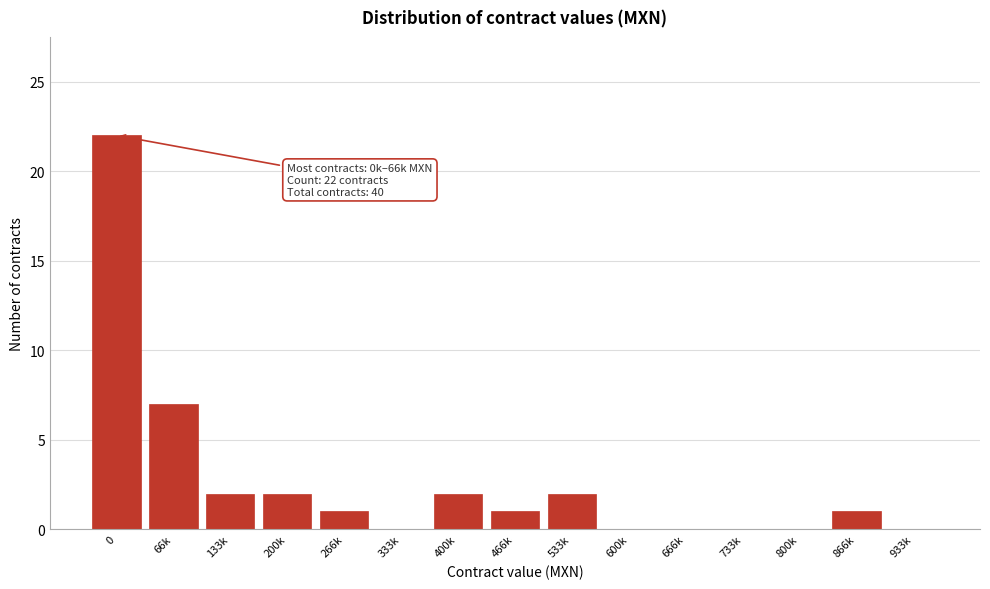

Reading right to left, transcribe all the data shown in this chart.

933k=0	866k=1	800k=0	733k=0	666k=0	600k=0	533k=2	466k=1	400k=2	333k=0	266k=1	200k=2	133k=2	66k=7	0=22